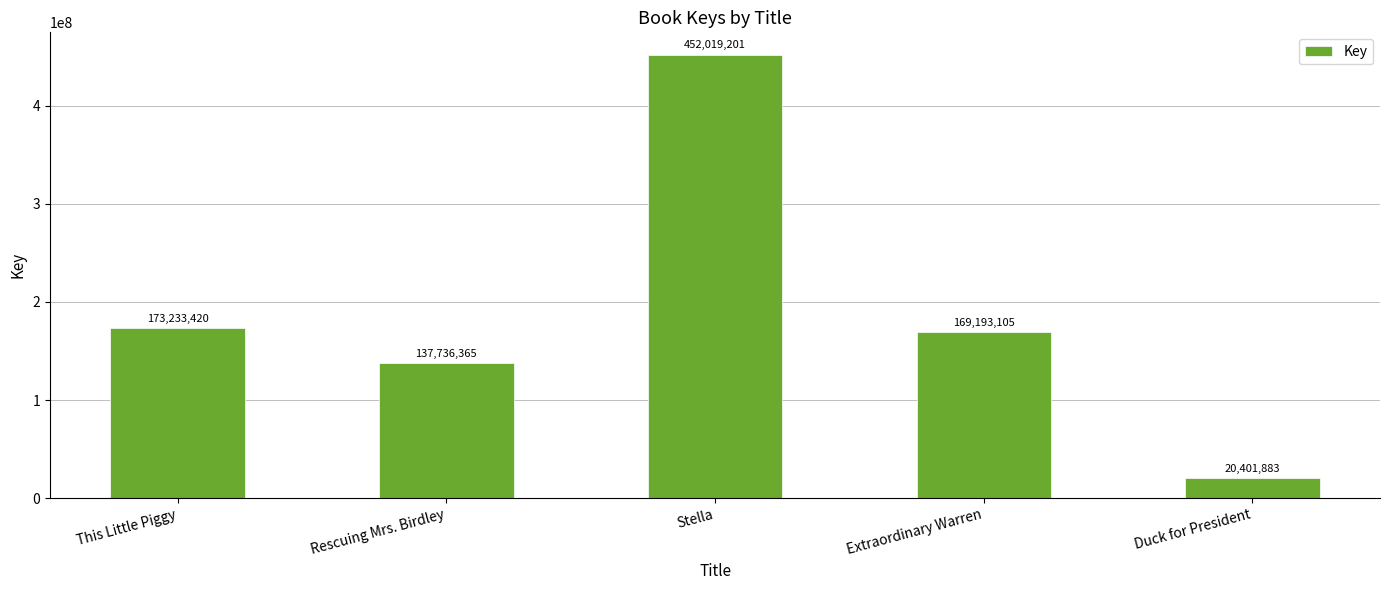

Rank the categories by value from lowest to highest.

Duck for President, Rescuing Mrs. Birdley, Extraordinary Warren, This Little Piggy, Stella